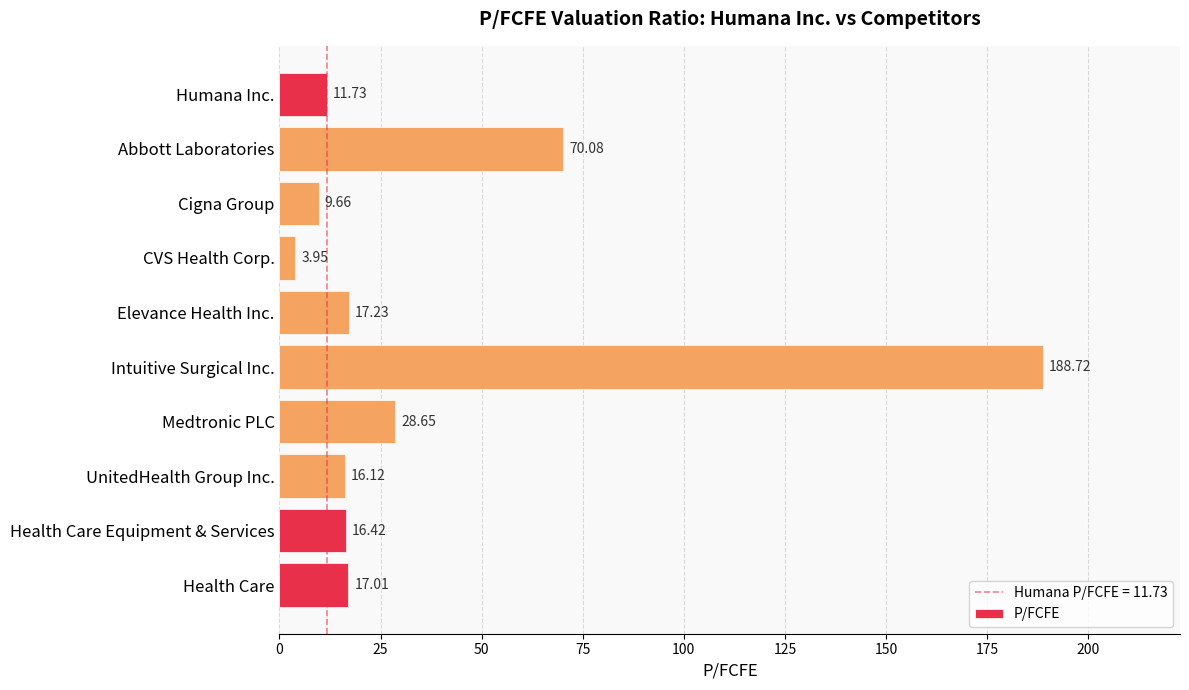

At which label is the value closest to 96?

Abbott Laboratories